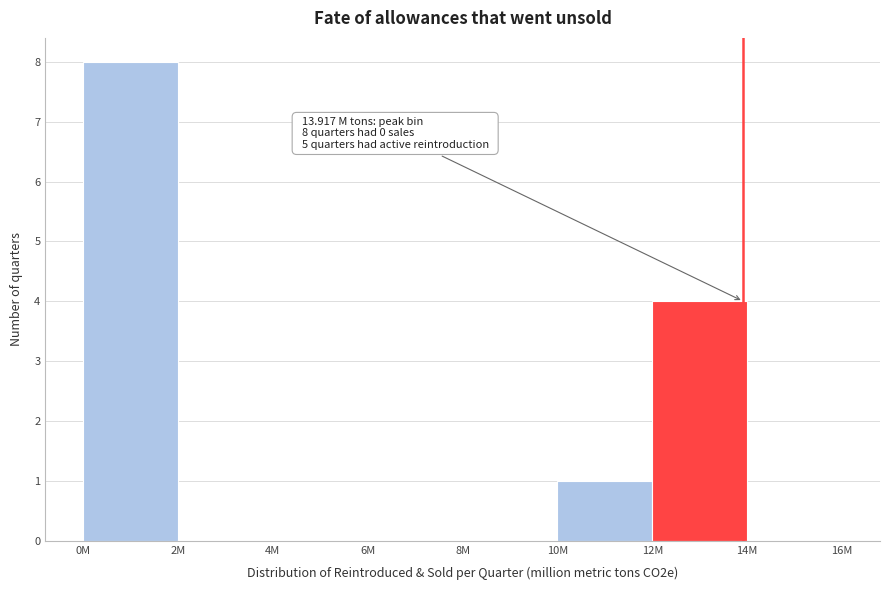

Reading left to right, list all the values displayed in this chart.

0M=8	2M=0	4M=0	6M=0	8M=0	10M=1	12M=4	14M=0